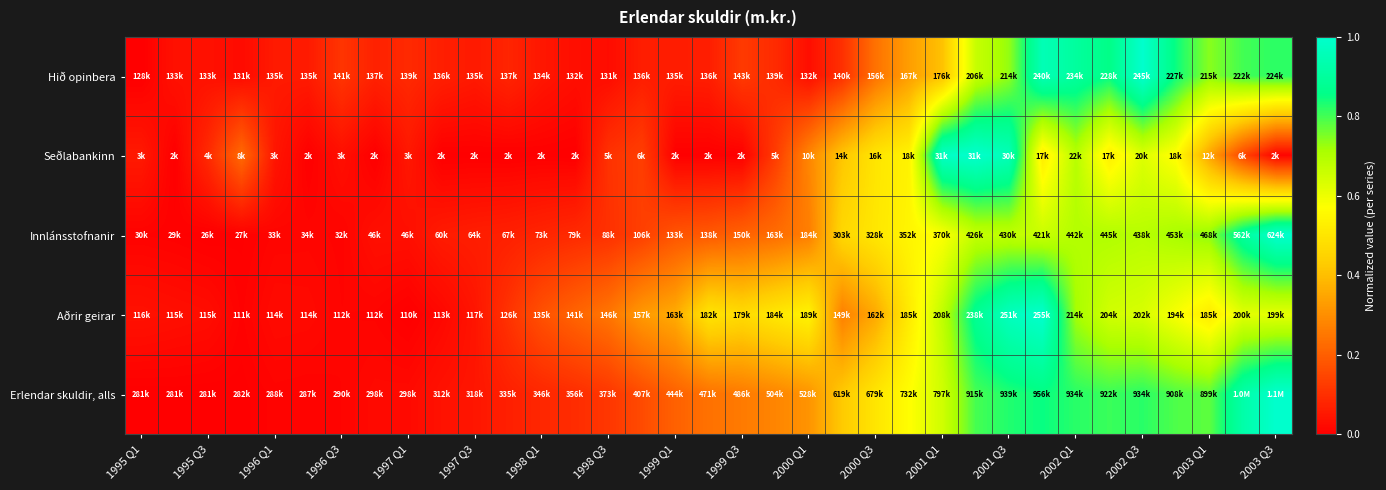

Reading left to right, what are all the values shown in this chart?

Hið opinbera: 0.0	0.0	0.0	0.0	0.1	0.1	0.1	0.1	0.1	0.1	0.1	0.1	0.0	0.0	0.0	0.1	0.1	0.1	0.1	0.1	0.0	0.1	0.2	0.3	0.4	0.7	0.7	1.0	0.9	0.9	1.0	0.8	0.7	0.8	0.8
Seðlabankinn: 0.1	0.0	0.1	0.2	0.0	0.0	0.0	0.0	0.1	0.0	0.0	0.0	0.0	0.0	0.1	0.1	0.0	0.0	0.0	0.1	0.3	0.4	0.5	0.5	1.0	1.0	1.0	0.5	0.7	0.5	0.6	0.6	0.3	0.1	0.0
Innlánsstofnanir: 0.0	0.0	0.0	0.0	0.0	0.0	0.0	0.0	0.0	0.1	0.1	0.1	0.1	0.1	0.1	0.1	0.2	0.2	0.2	0.2	0.3	0.5	0.5	0.5	0.6	0.7	0.7	0.7	0.7	0.7	0.7	0.7	0.7	0.9	1.0
Aðrir geirar: 0.0	0.0	0.0	0.0	0.0	0.0	0.0	0.0	0.0	0.0	0.0	0.1	0.2	0.2	0.2	0.3	0.4	0.5	0.5	0.5	0.5	0.3	0.4	0.5	0.7	0.9	1.0	1.0	0.7	0.6	0.6	0.6	0.5	0.6	0.6
Erlendar skuldir, alls: 0.0	0.0	0.0	0.0	0.0	0.0	0.0	0.0	0.0	0.0	0.0	0.1	0.1	0.1	0.1	0.2	0.2	0.2	0.3	0.3	0.3	0.4	0.5	0.6	0.7	0.8	0.8	0.8	0.8	0.8	0.8	0.8	0.8	0.9	1.0